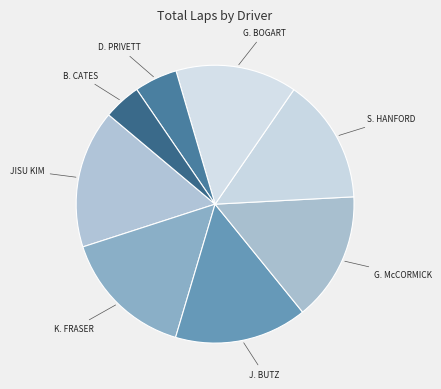

How many segments does this pie chart have?

8